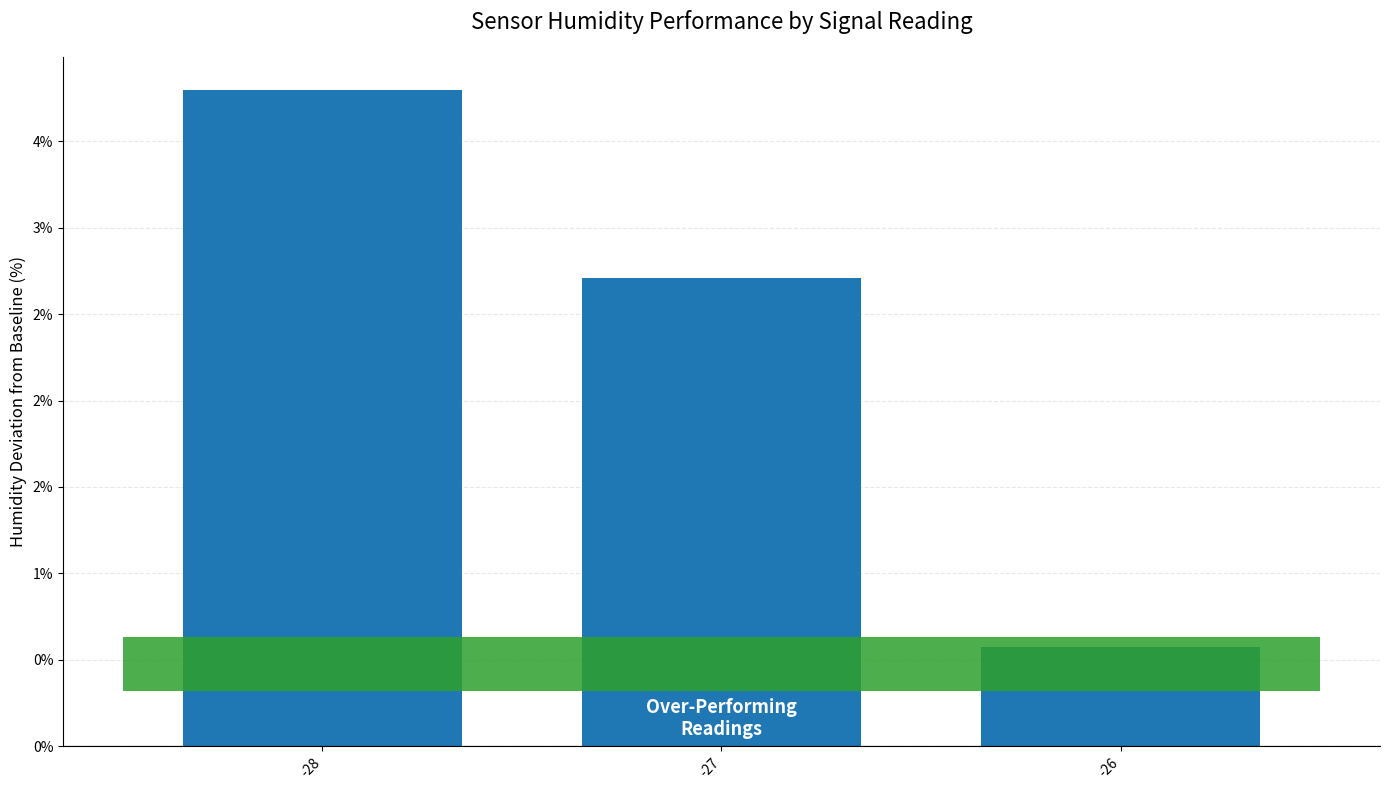

What is the maximum value shown in the chart?

3.8